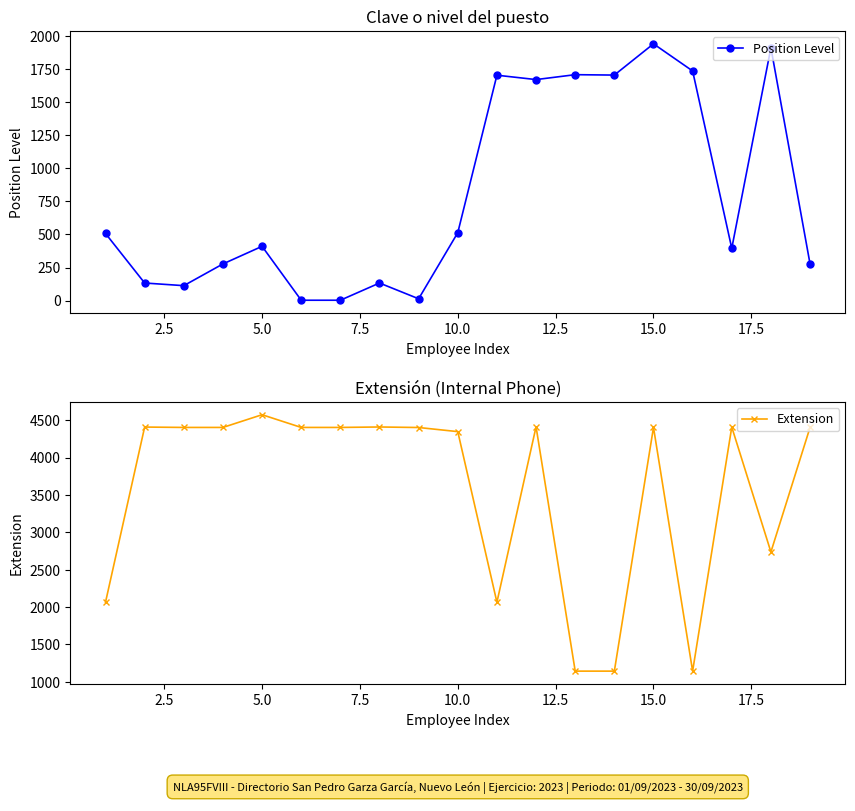

What is the average value of the Position Level series?

797